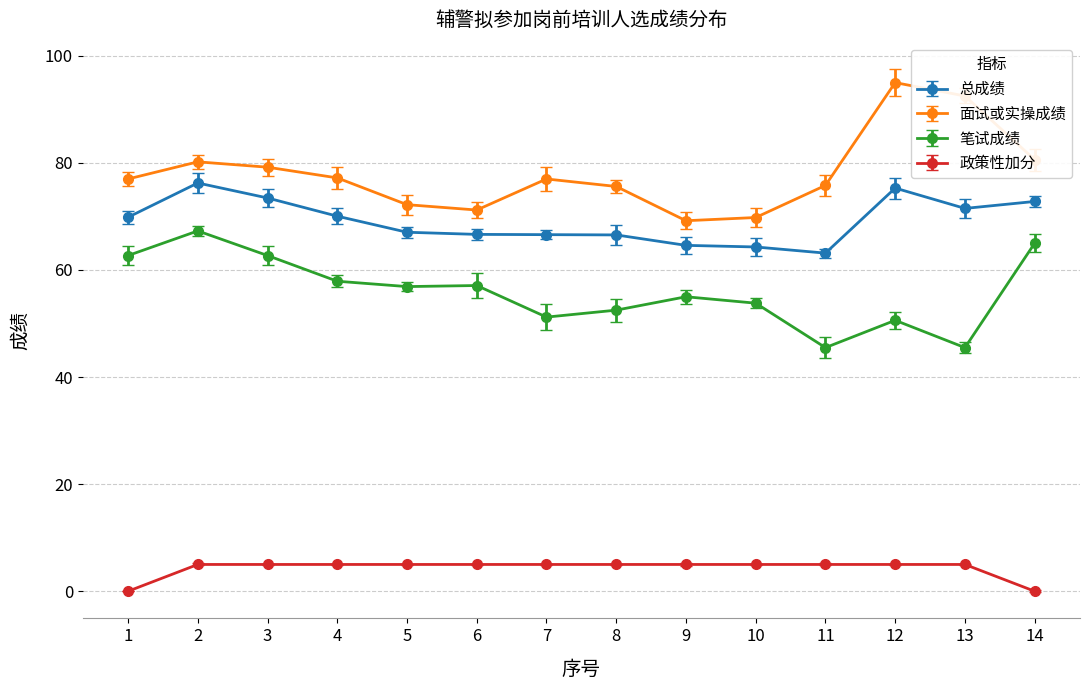

True or false: 面试或实操成绩 has more than 2 interior local peaks.

True